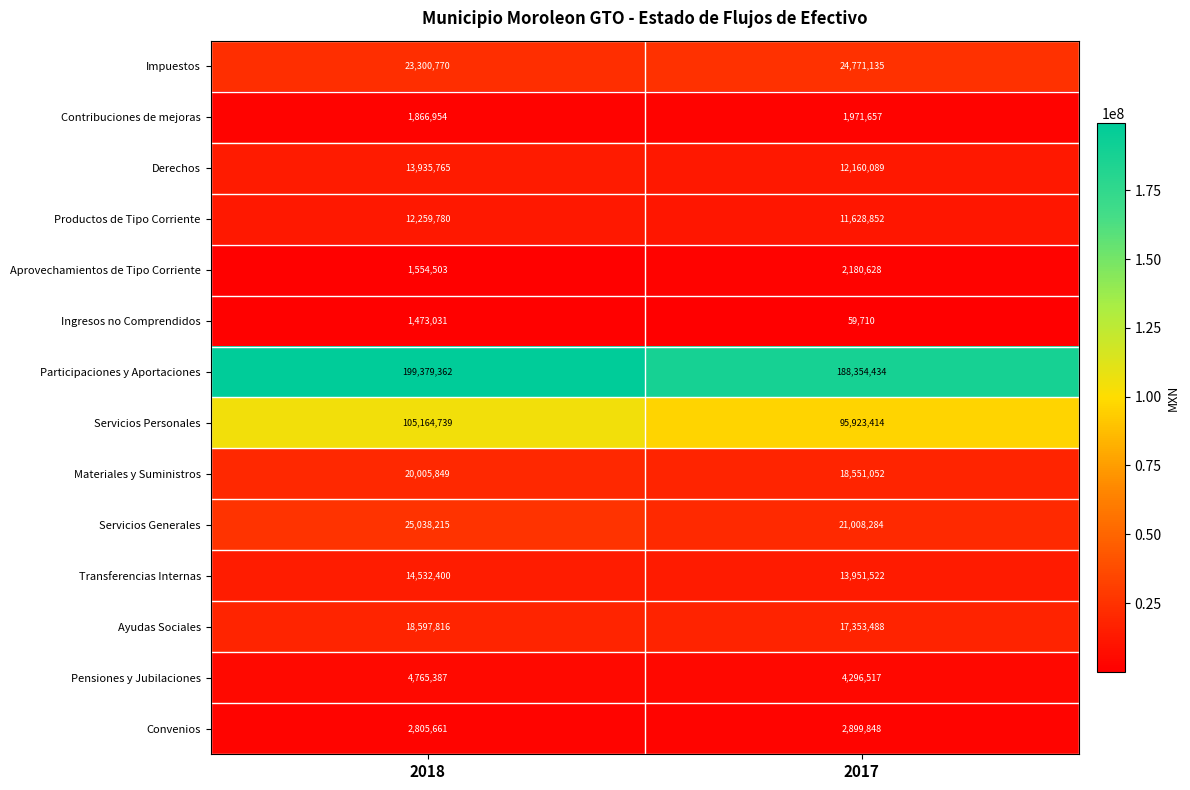

What value does the Participaciones y Aportaciones series have at 2018, to the nearest 100?

199379400